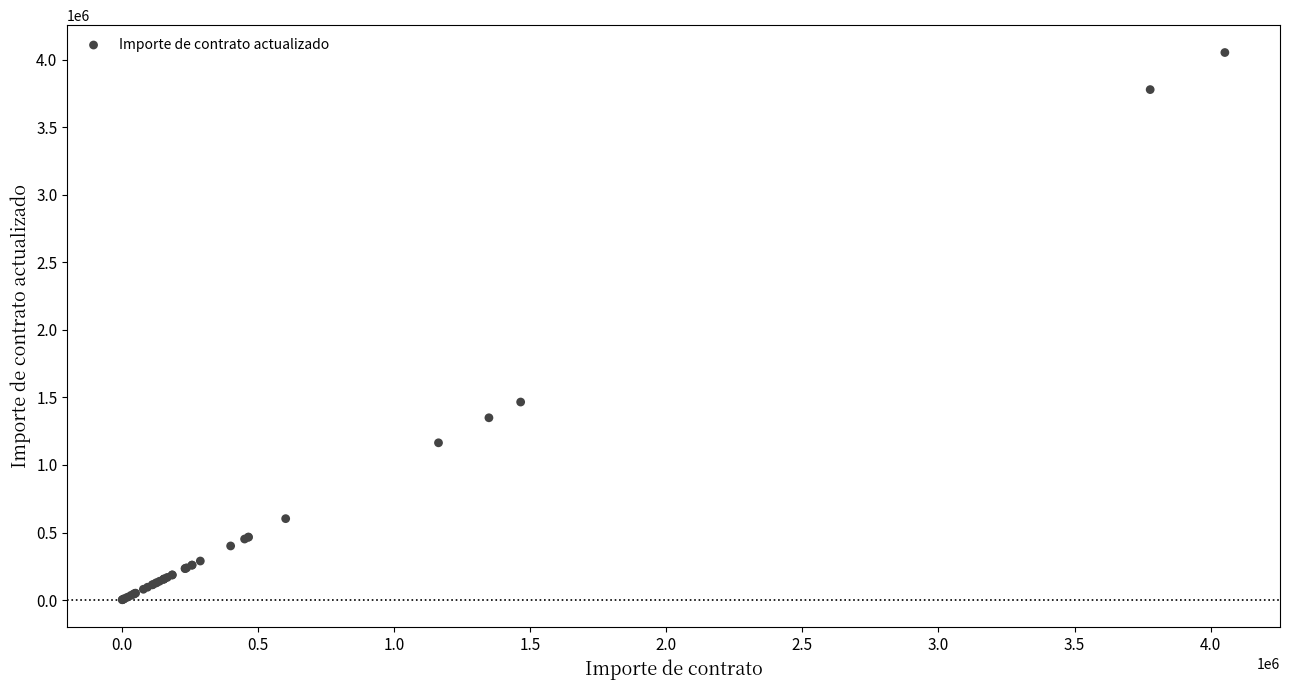

What Y value in the scatter plot is closest to 2027112?

1465517.2